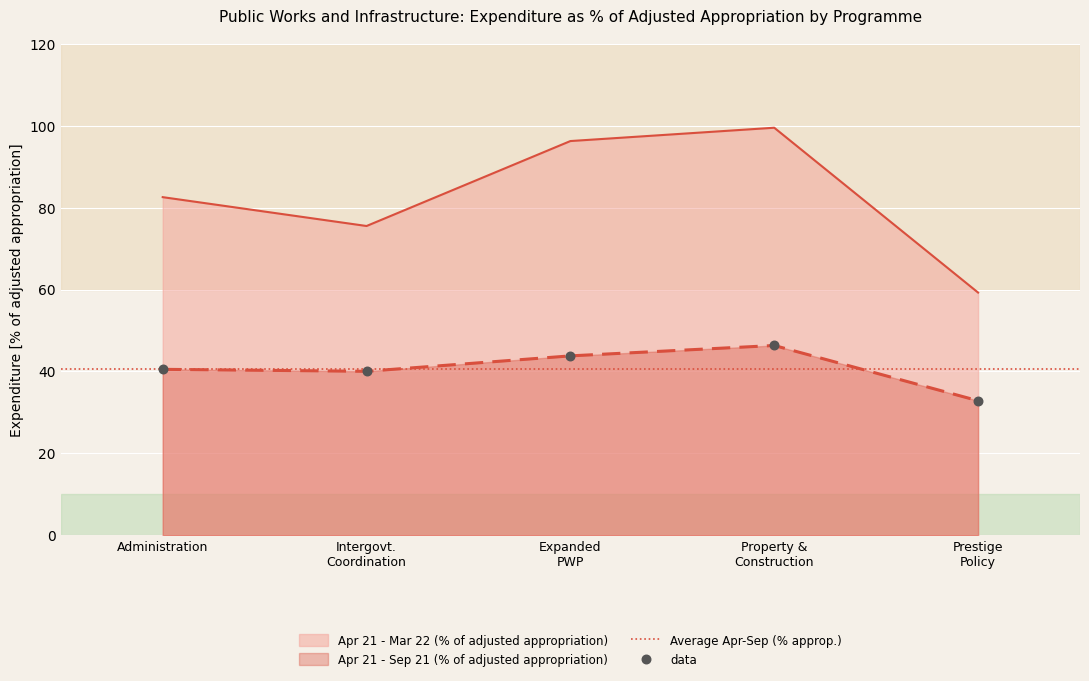

What value does the Apr 21 - Sep 21 (% of adjusted appropriation) series have at Administration?

40.5